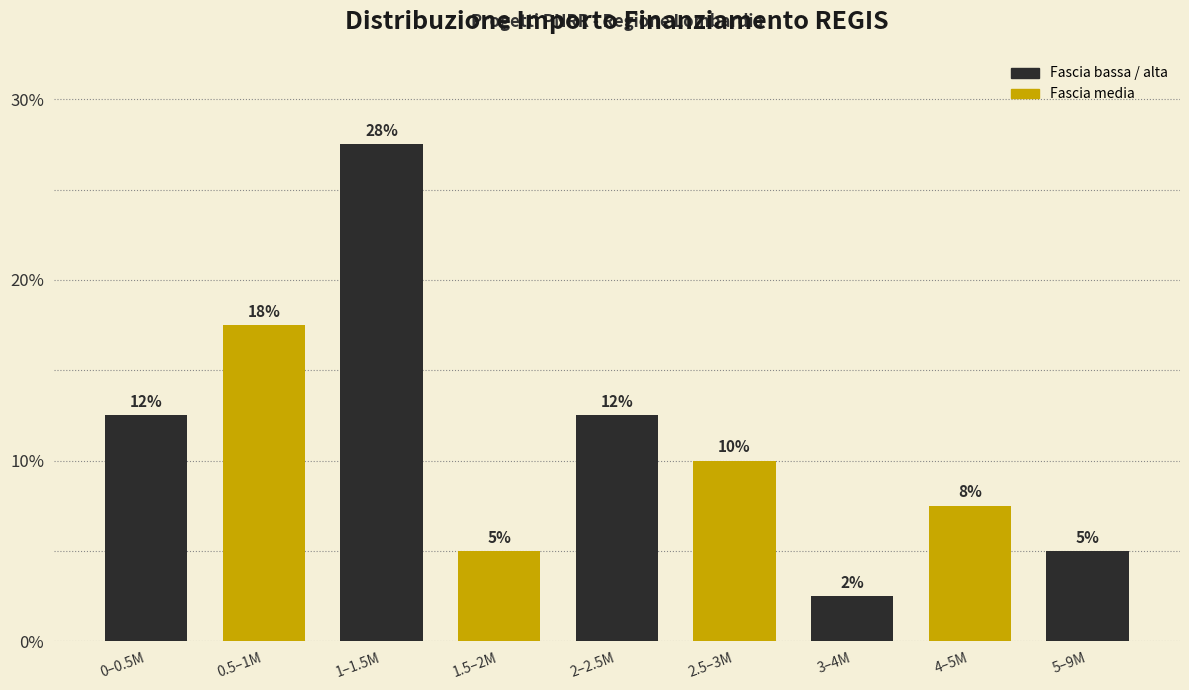

Are the bars horizontal?

No